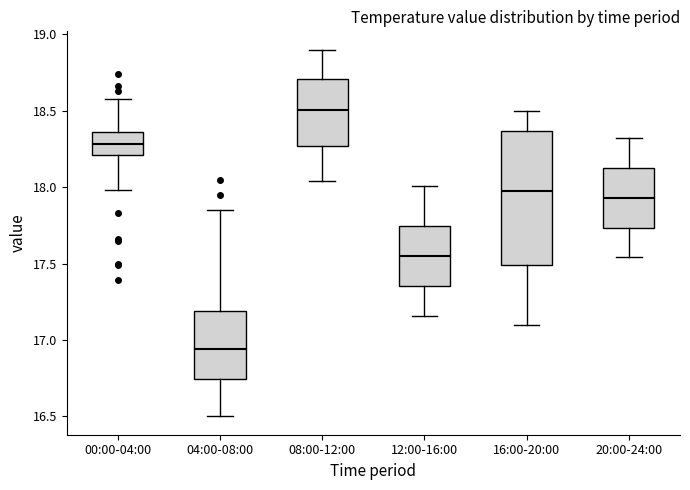

Which box is the tallest, from its lower edge to its upper edge?

16:00-20:00